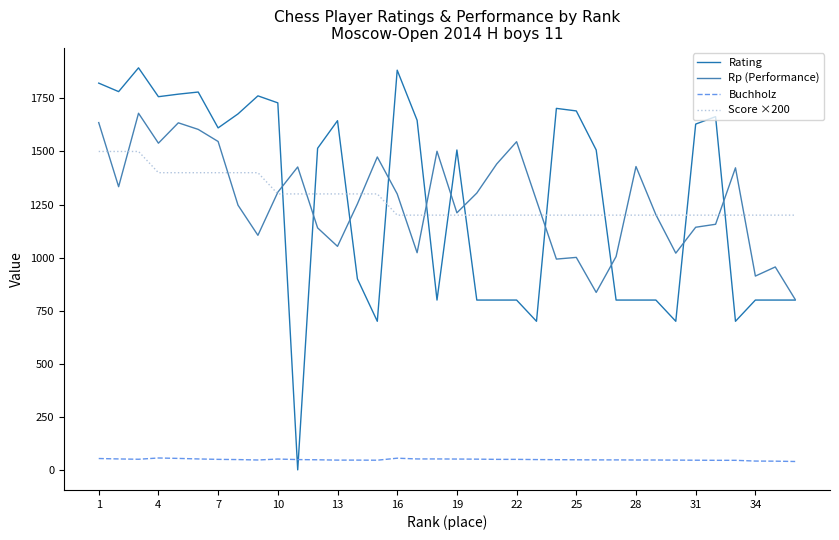

What is the sum of all Score ×200 values?

45900.0